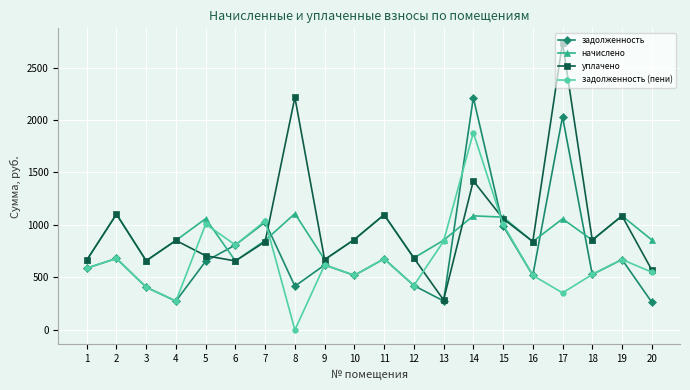

In начислено, how many points are lower than both neighbors (excluding endpoints)?

6